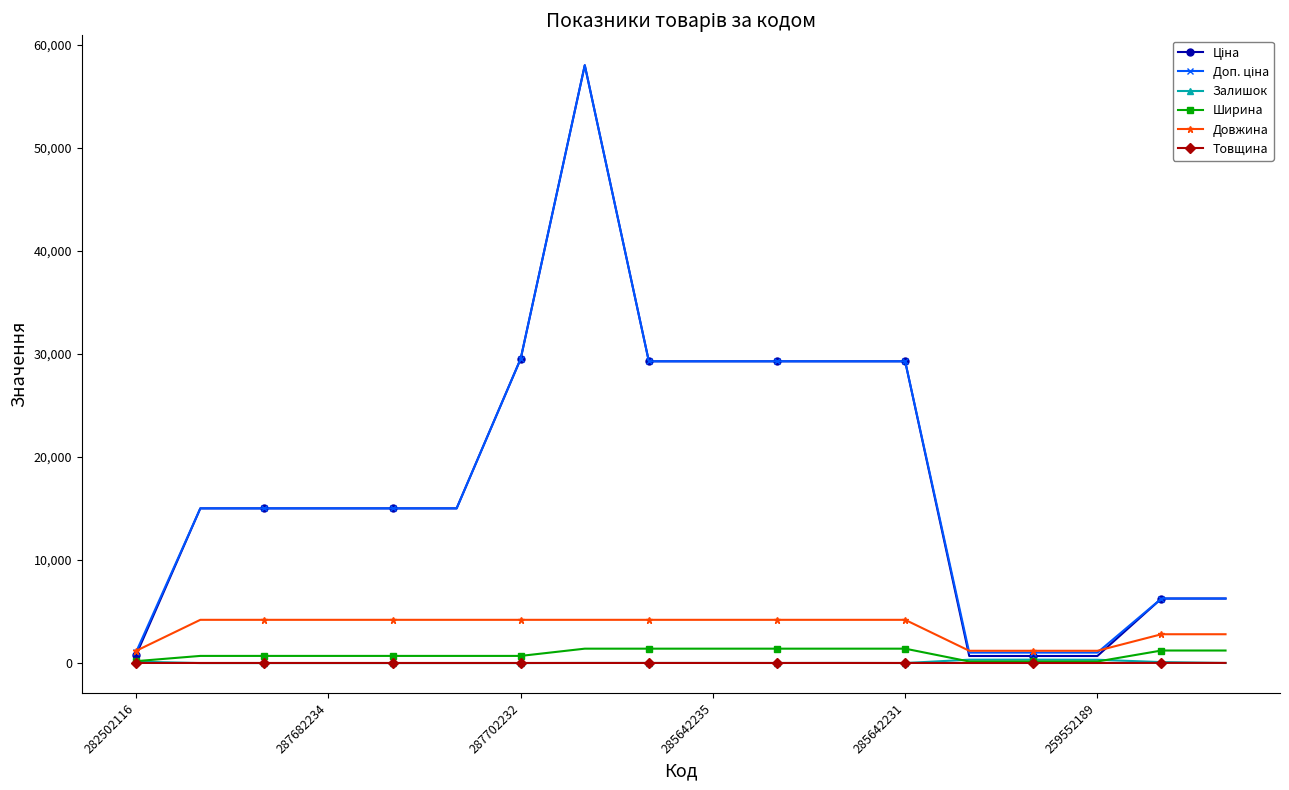

Count the number of data series in this chart.

6